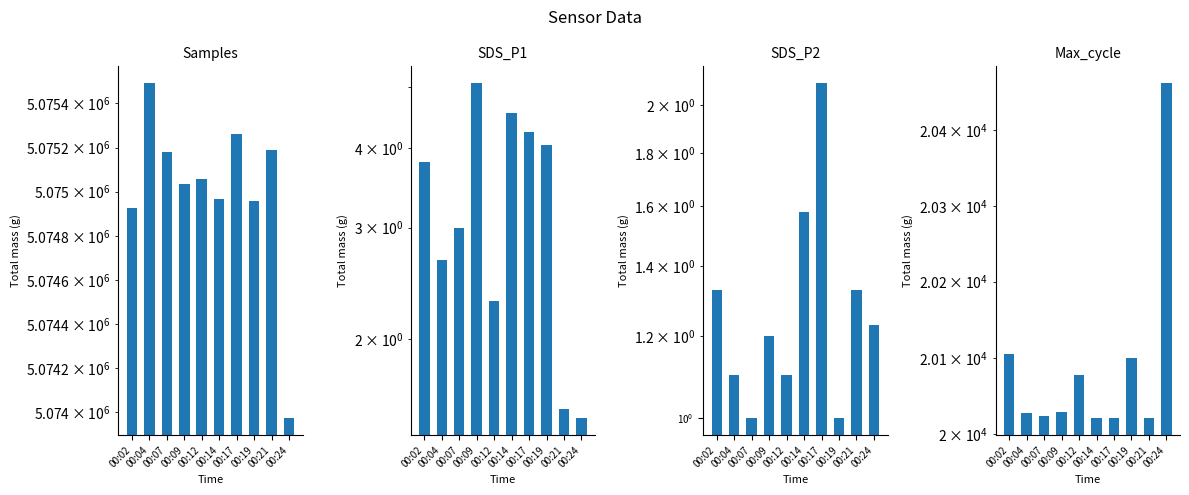

At how many categories does at least one series exceed 2741334?

10